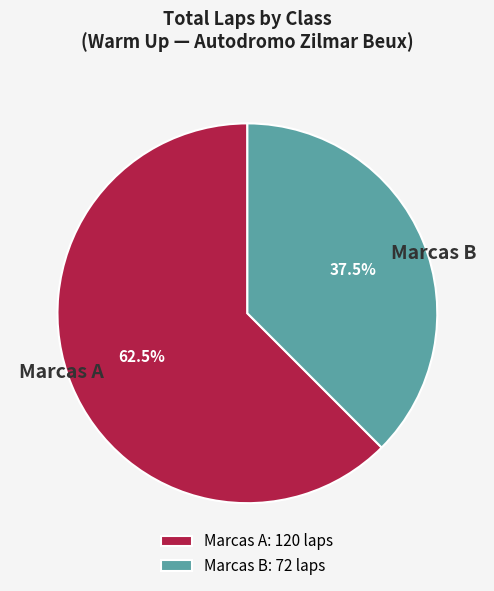

What is the ratio of the value at Marcas B to the value at Marcas A?

0.6